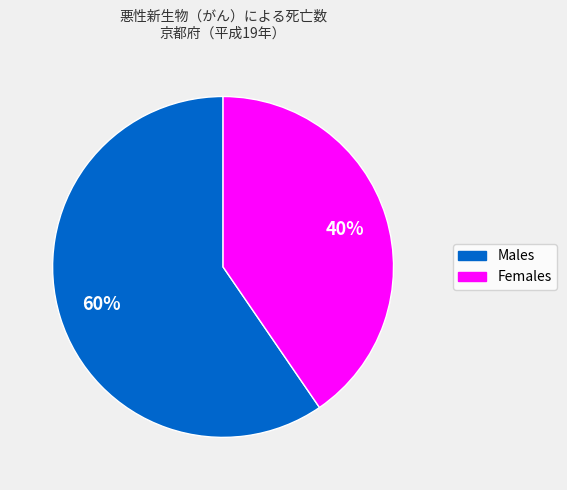

To the nearest percent, what is the average slice percentage?

50%